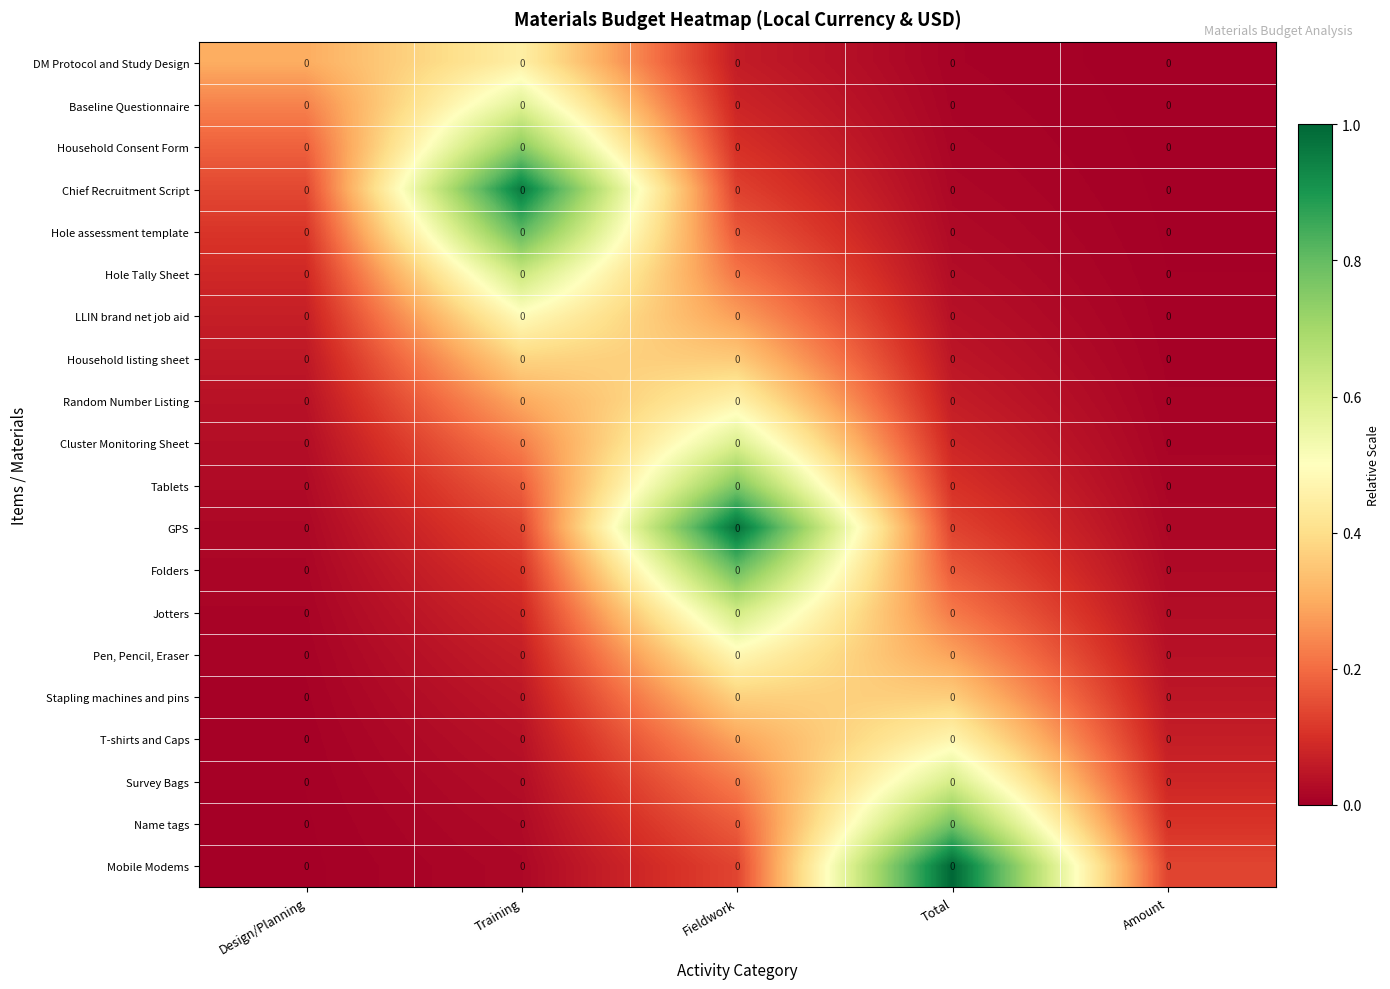

Which series has the largest total across all categories?

Mobile Modems